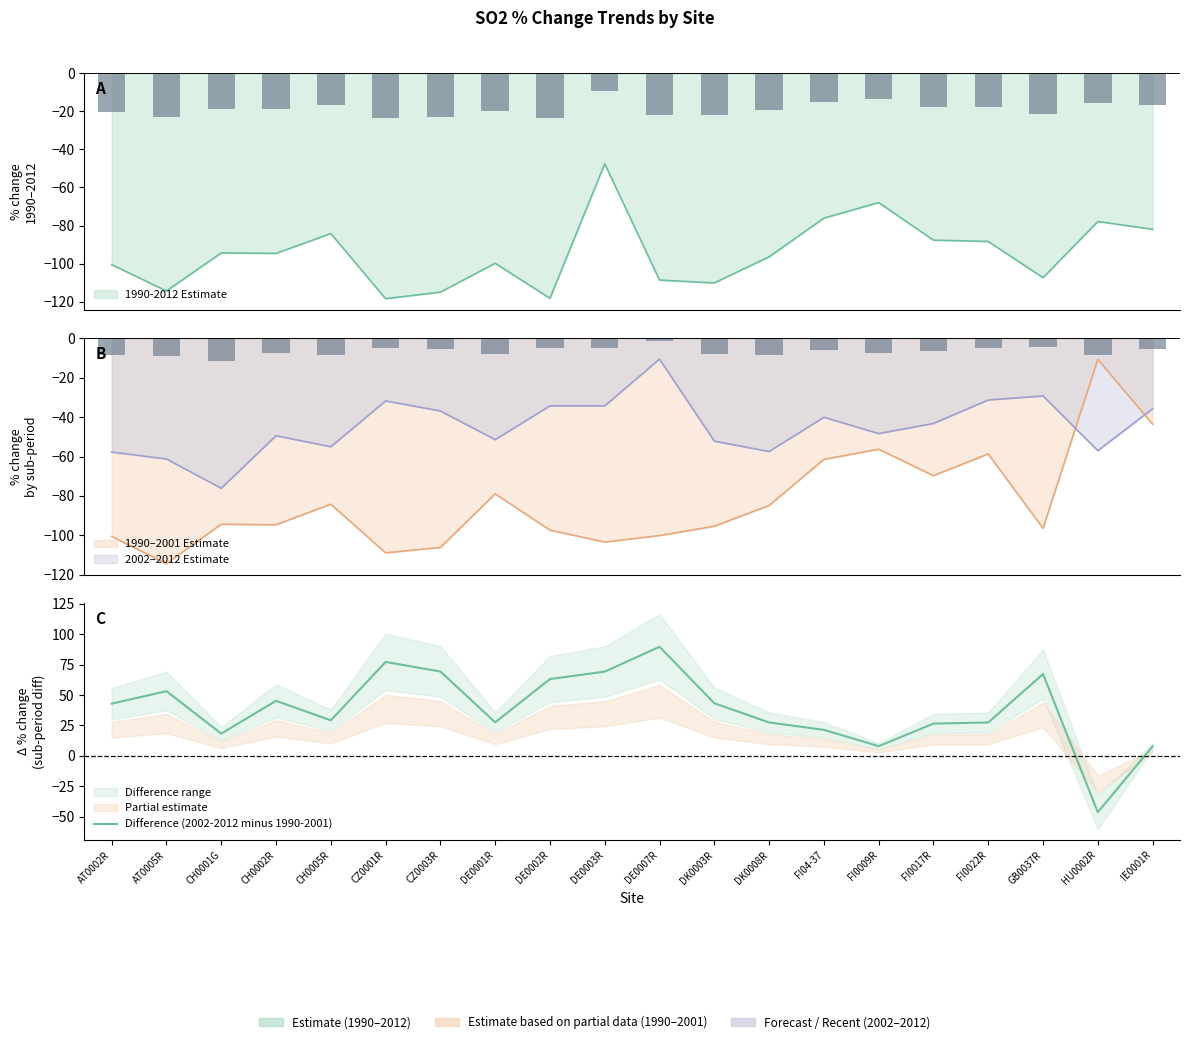

Which has a higher value, CH0005R or DK0003R?

DK0003R